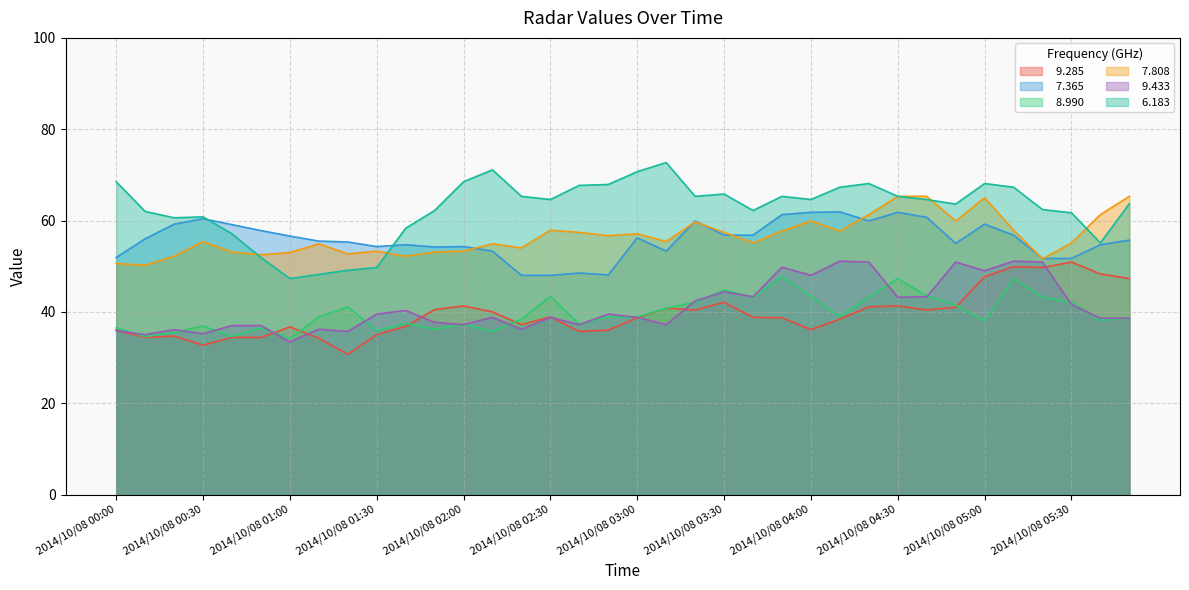

How many distinct data groups are displayed?

6